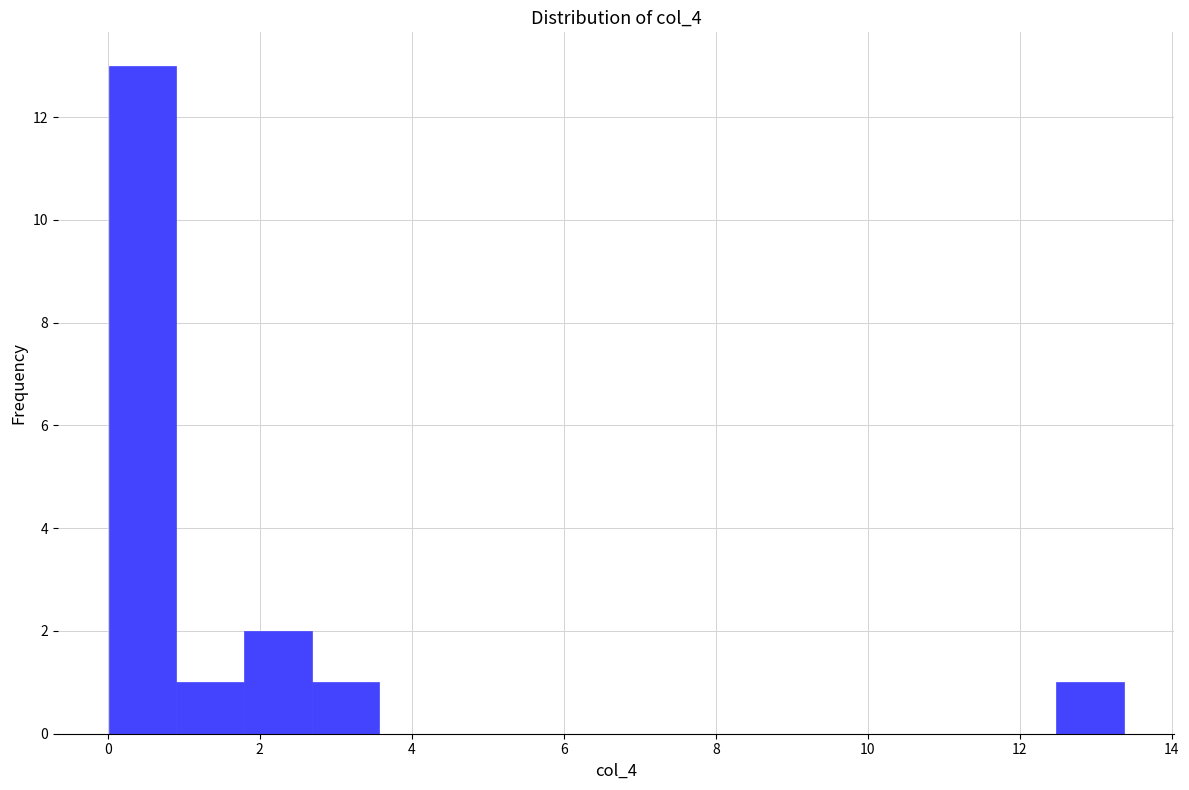

Which range on the x-axis has the tallest bar?

0.0 to 1.0